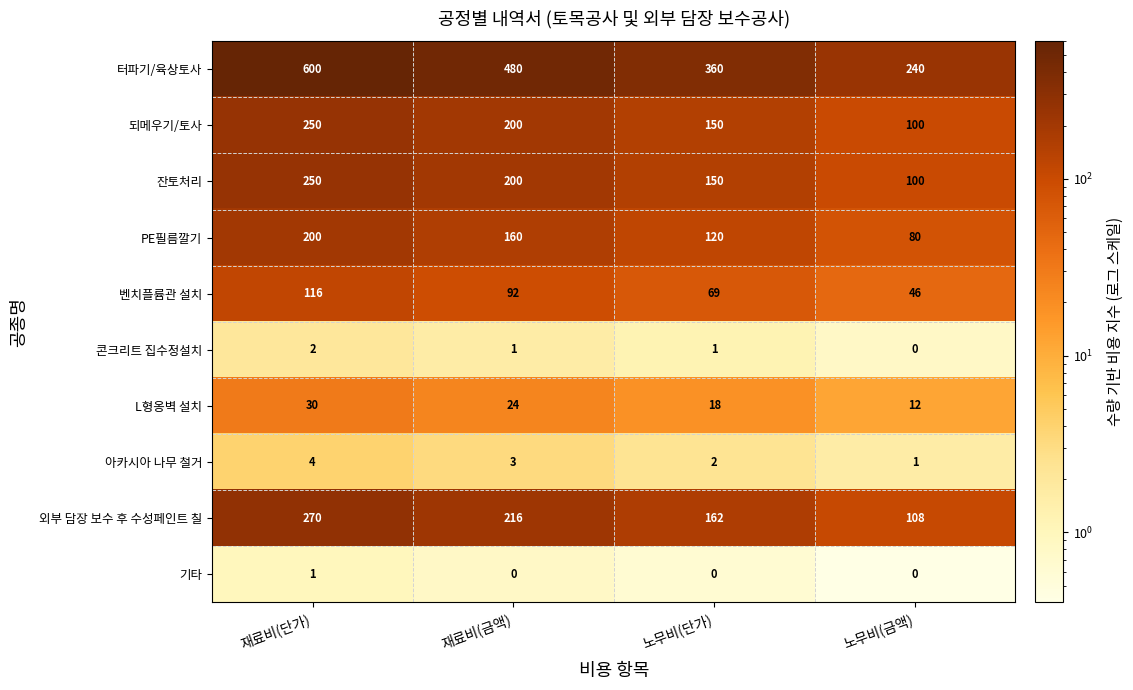

How many series are shown in this chart?

10